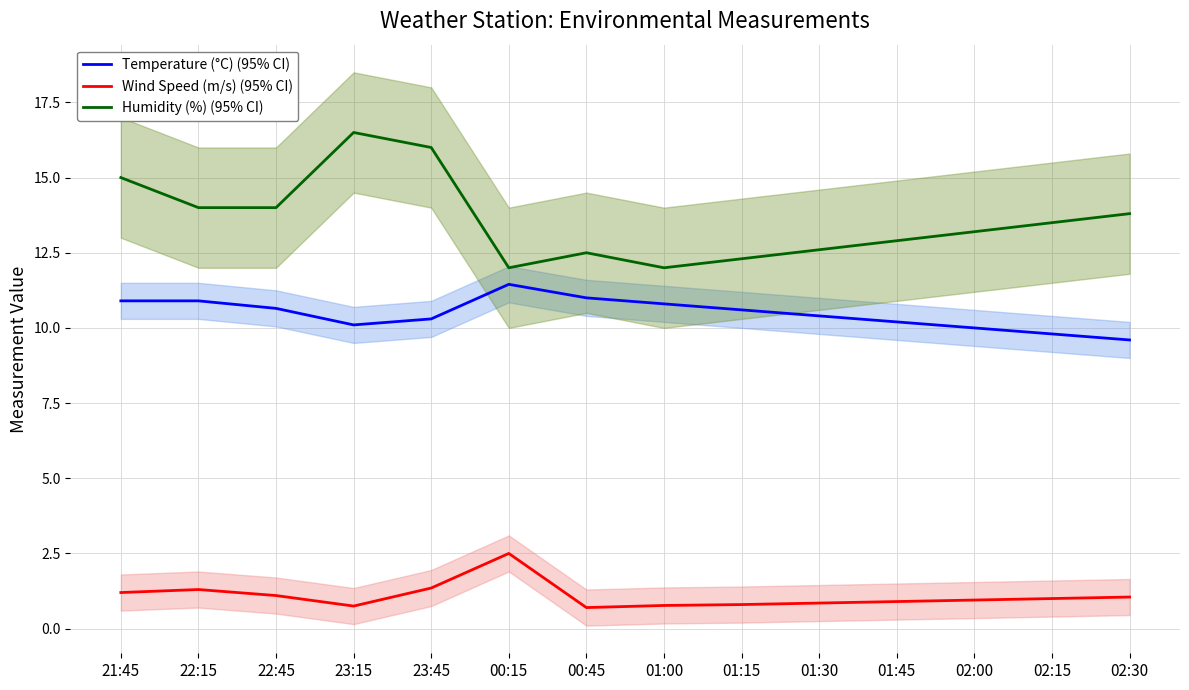

What is the label of the 2nd point from the right?

02:15